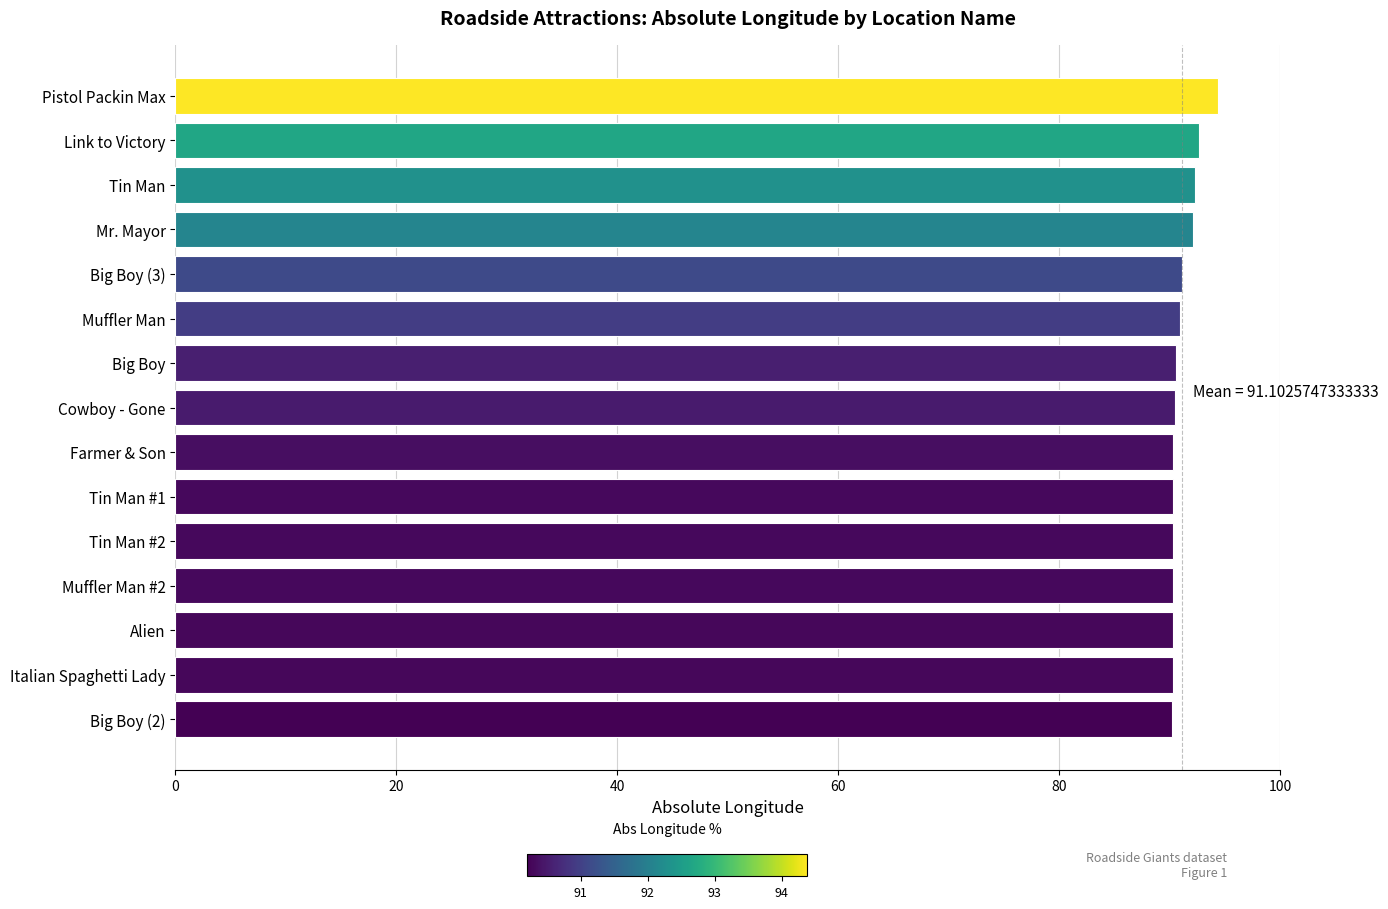

What is the smallest value displayed?

90.2